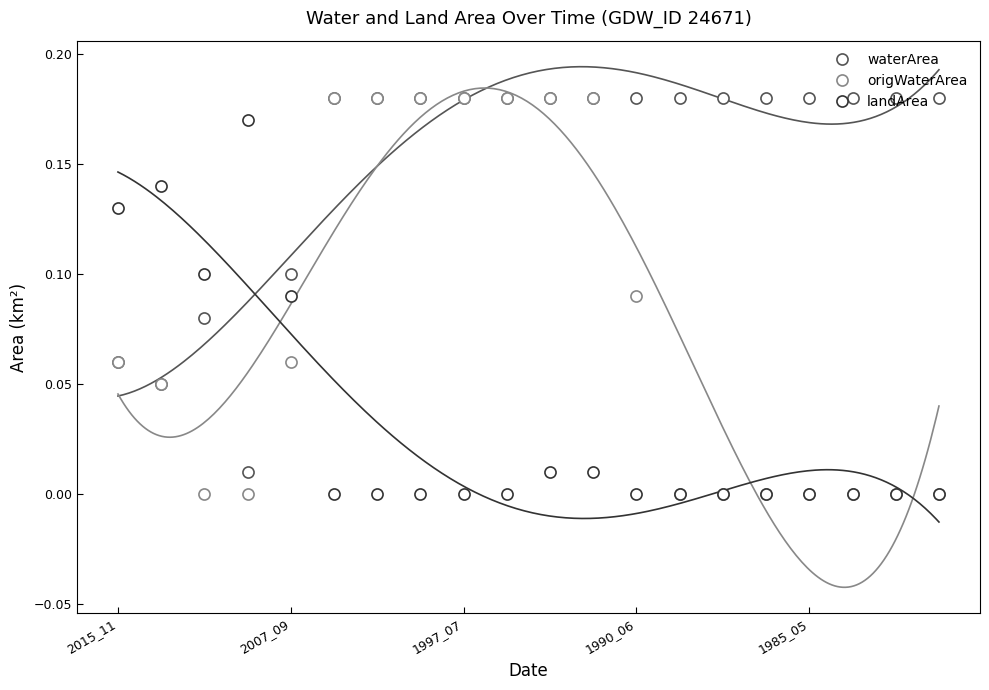

Which series ends up on top after the final intersection of waterArea and landArea?

waterArea